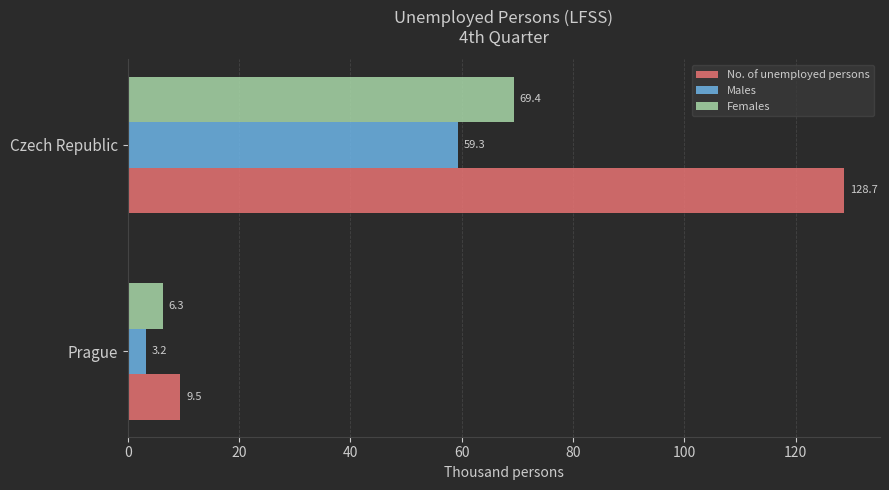

What is the difference between the highest and lowest values at Czech Republic?

69.4